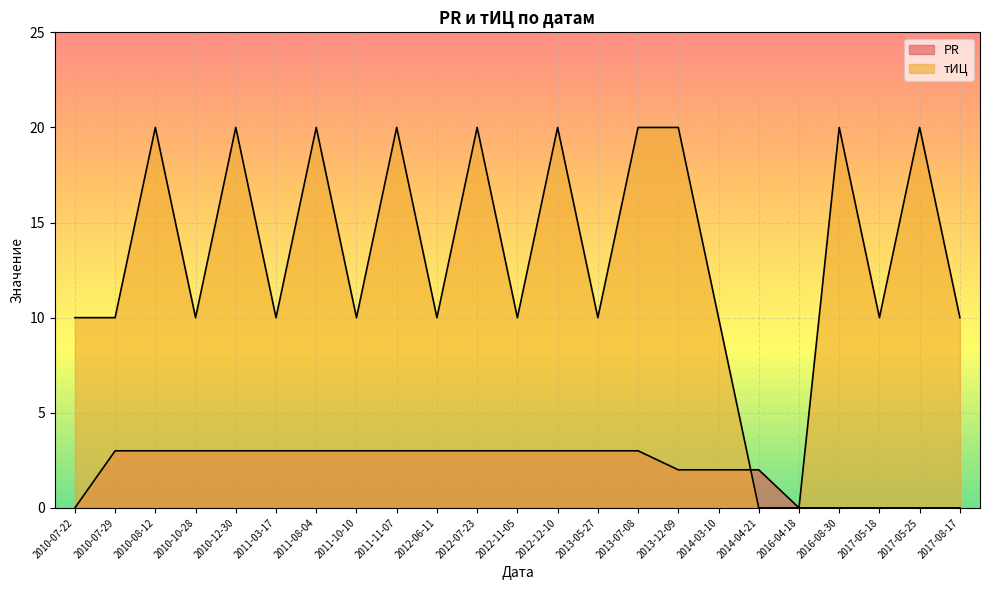

What is the label of the 14th point from the right?

2012-06-11